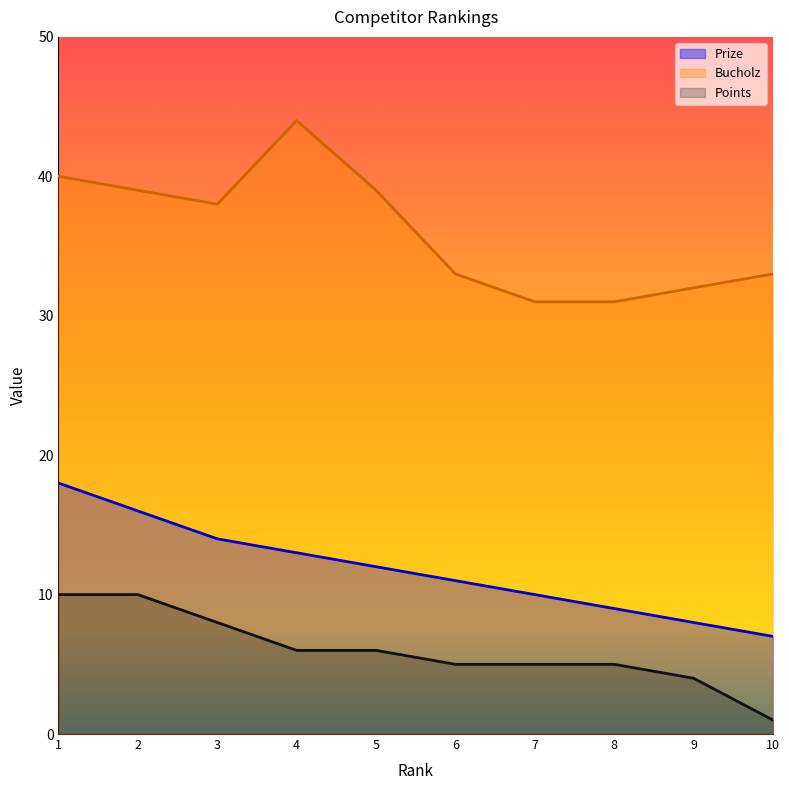

Reading left to right, list all the values displayed in this chart.

Prize: 1=18	2=16	3=14	4=13	5=12	6=11	7=10	8=9	9=8	10=7
Bucholz: 1=40	2=39	3=38	4=44	5=39	6=33	7=31	8=31	9=32	10=33
Points: 1=10	2=10	3=8	4=6	5=6	6=5	7=5	8=5	9=4	10=1